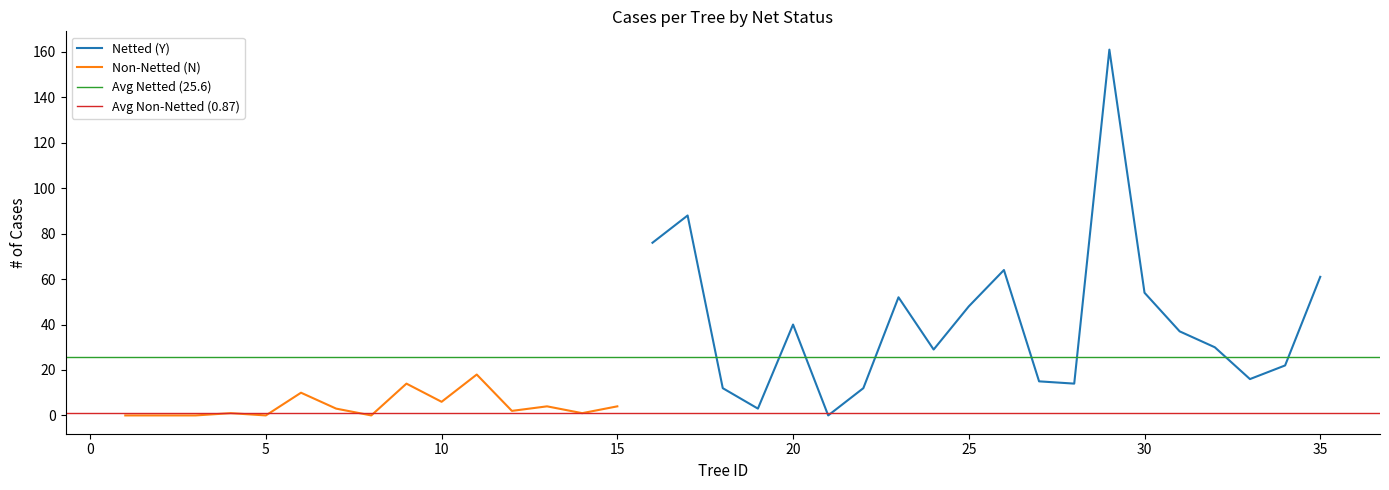

Is it true that Netted (Y) equals 54 at 30?

True